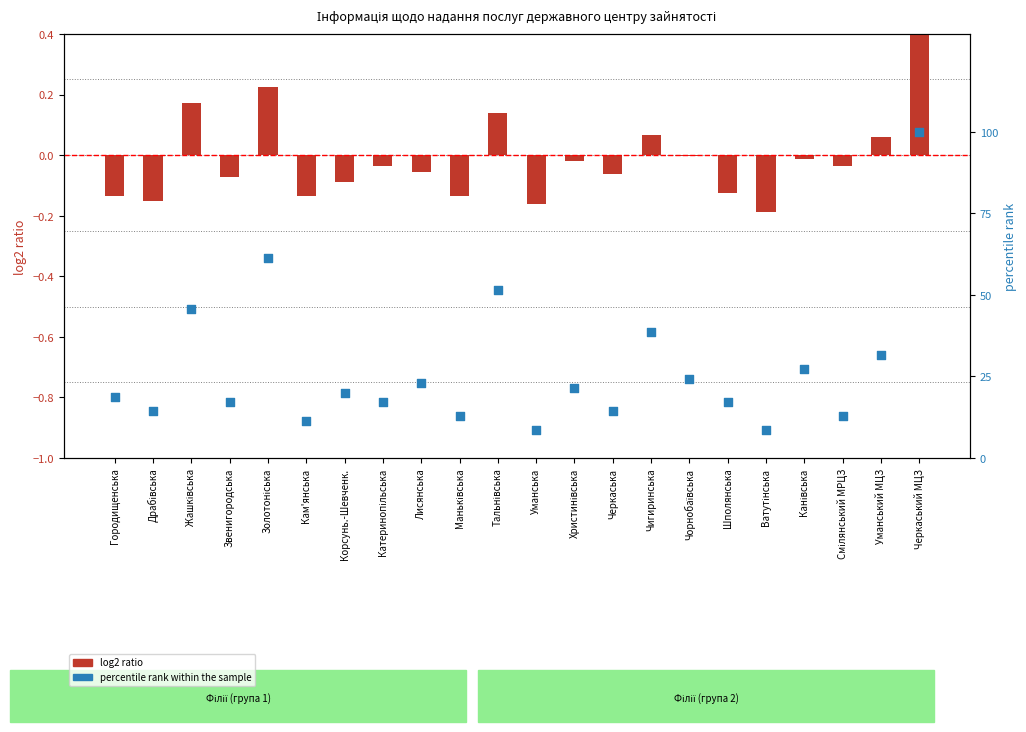

Which series reaches the maximum Y coordinate?

percentile rank within the sample